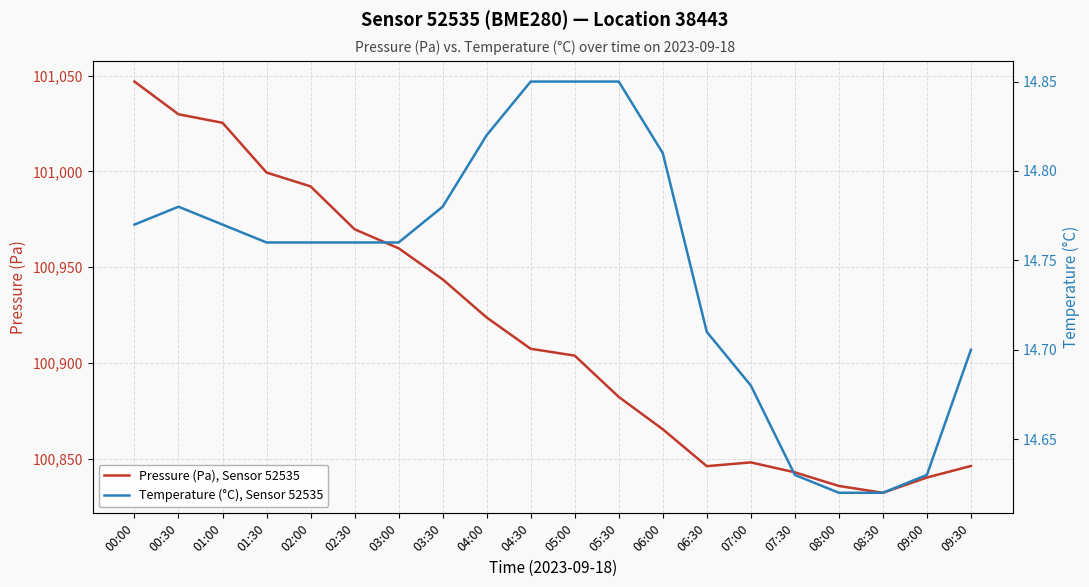

What is the minimum value shown in the chart?

14.6